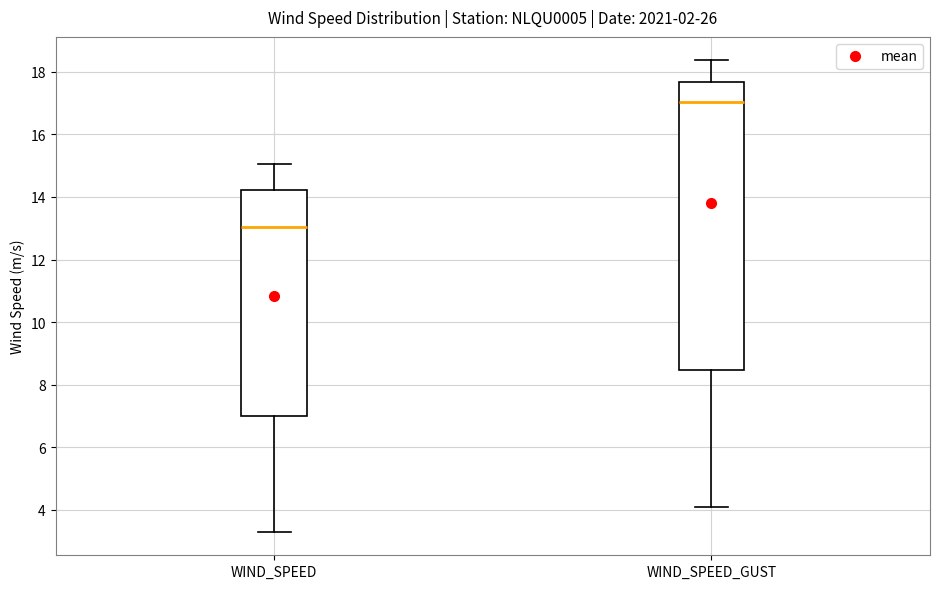

Which box is the tallest, from its lower edge to its upper edge?

WIND_SPEED_GUST